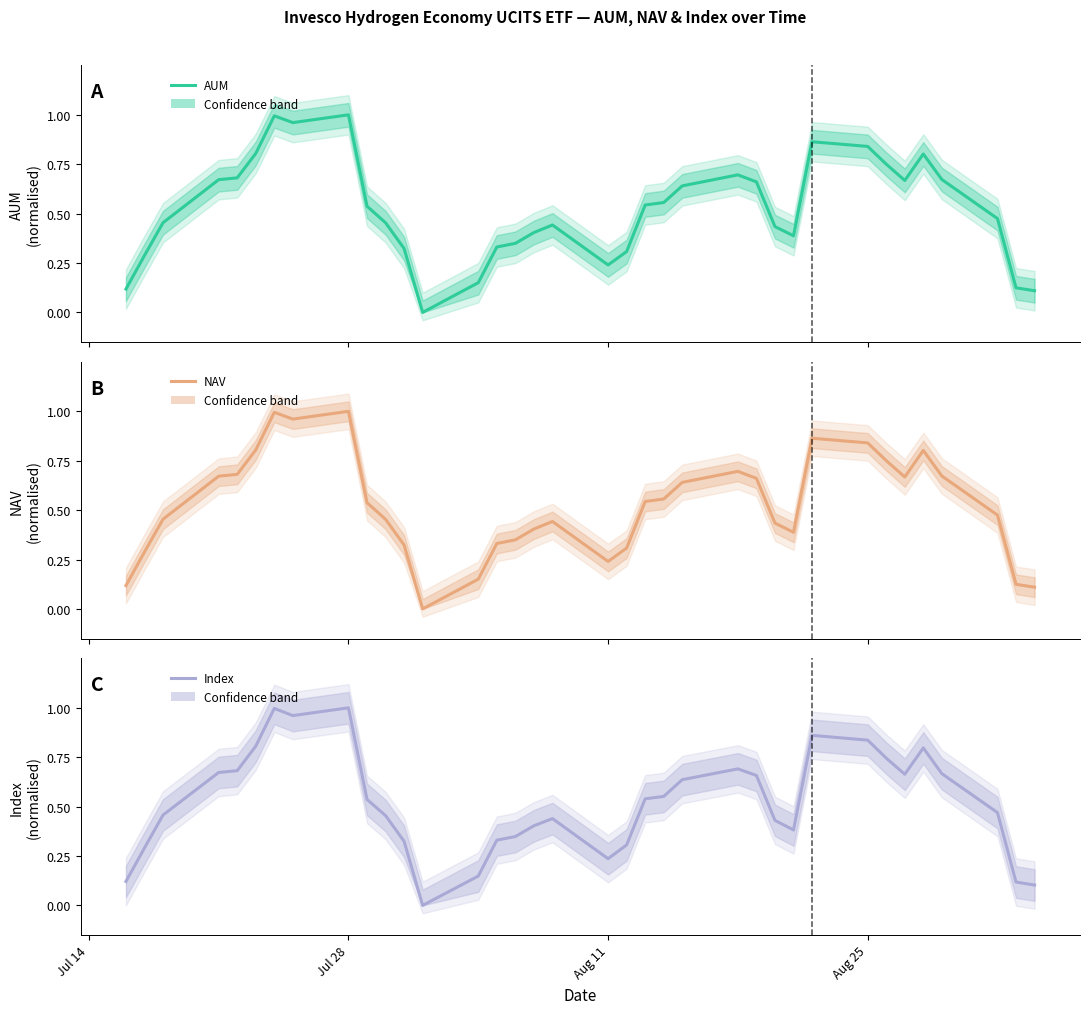

How many values in NAV are above zero?

35